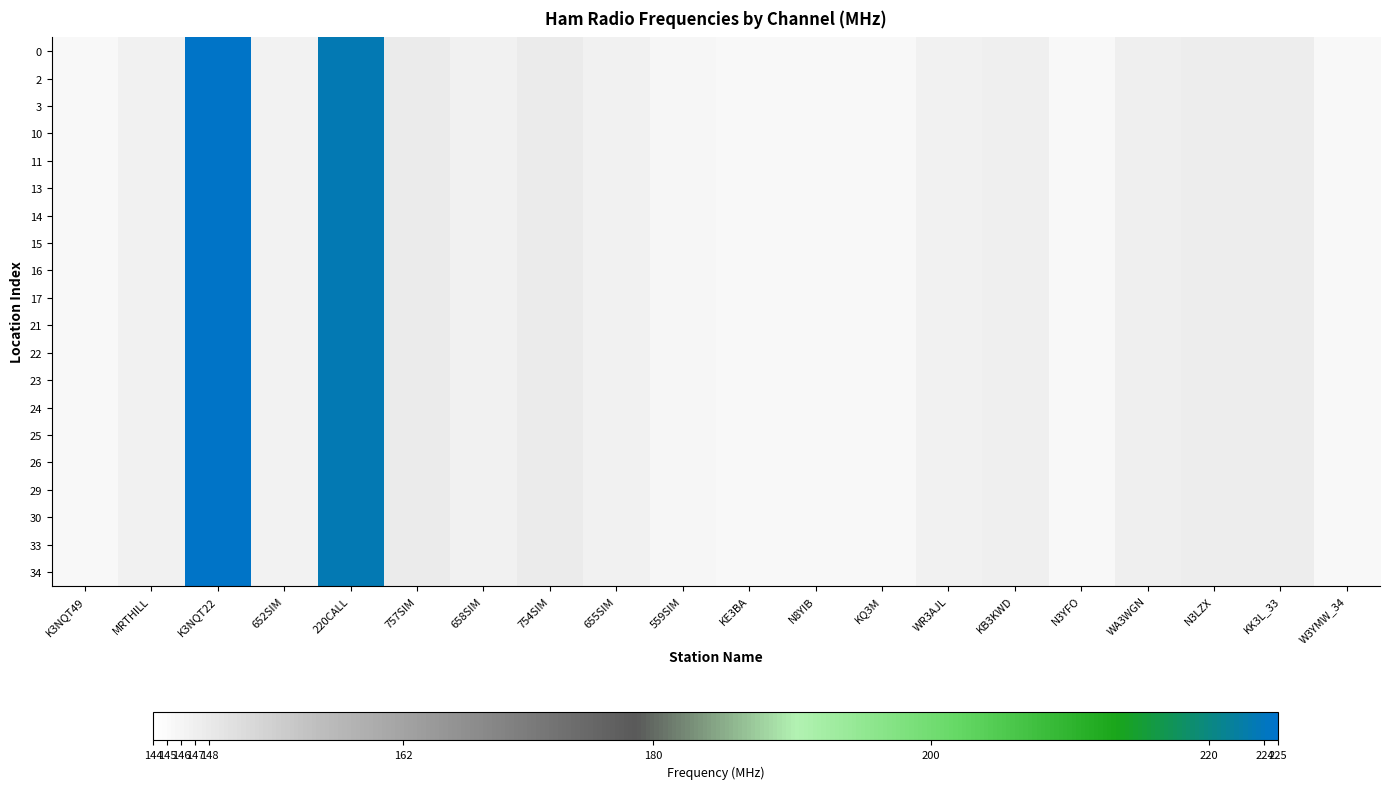

What is the total value across all series at K3NQT22?

4489.6